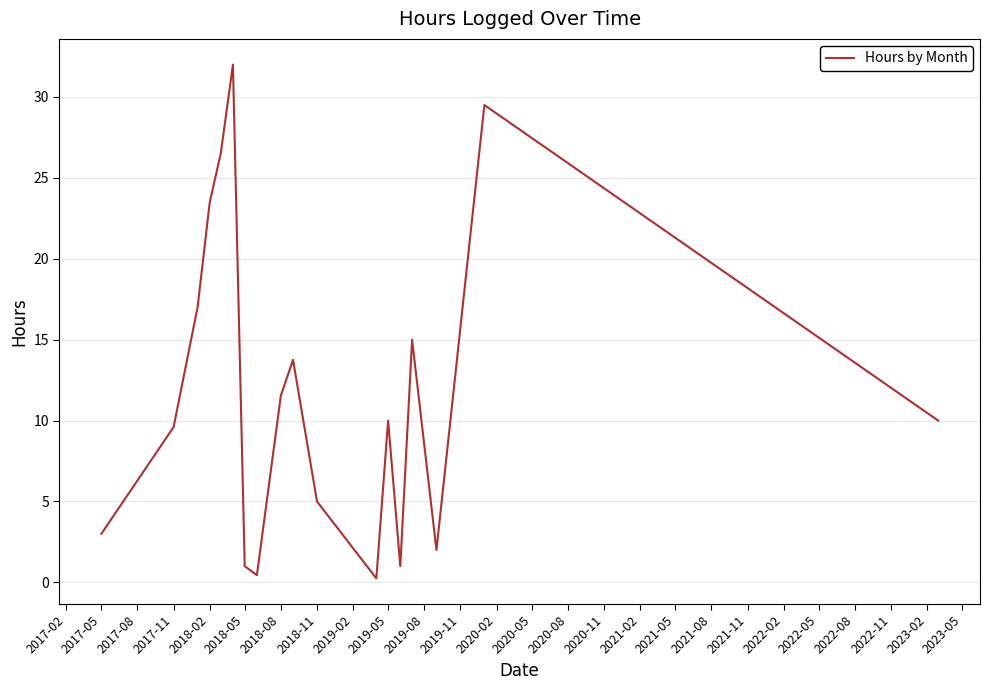

What is the greatest value displayed?

32.0